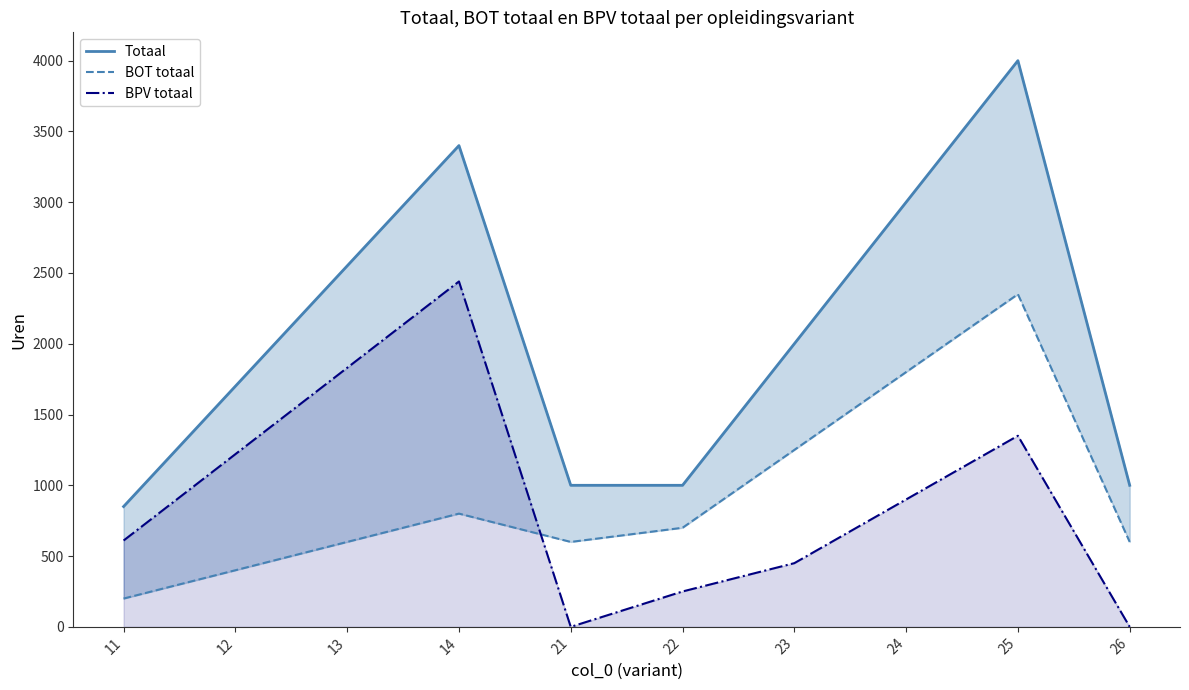

Reading left to right, what are all the values shown in this chart?

Totaal: 11=850	12=1700	13=2550	14=3400	21=1000	22=1000	23=2000	24=3000	25=4000	26=1000
BOT totaal: 11=200	12=400	13=600	14=800	21=600	22=700	23=1250	24=1800	25=2350	26=600
BPV totaal: 11=610	12=1220	13=1830	14=2440	21=0	22=250	23=450	24=900	25=1350	26=0